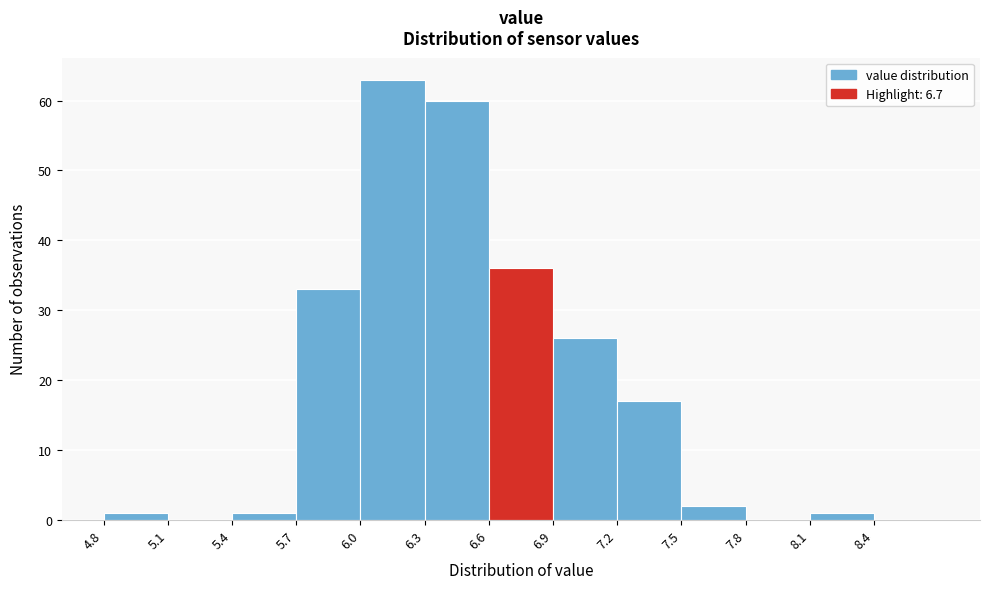

How tall is the bar that spans 4.8 to 5.1 on the x-axis? The values are not printed on the chart, so give them approximately, as read against the axis.

1